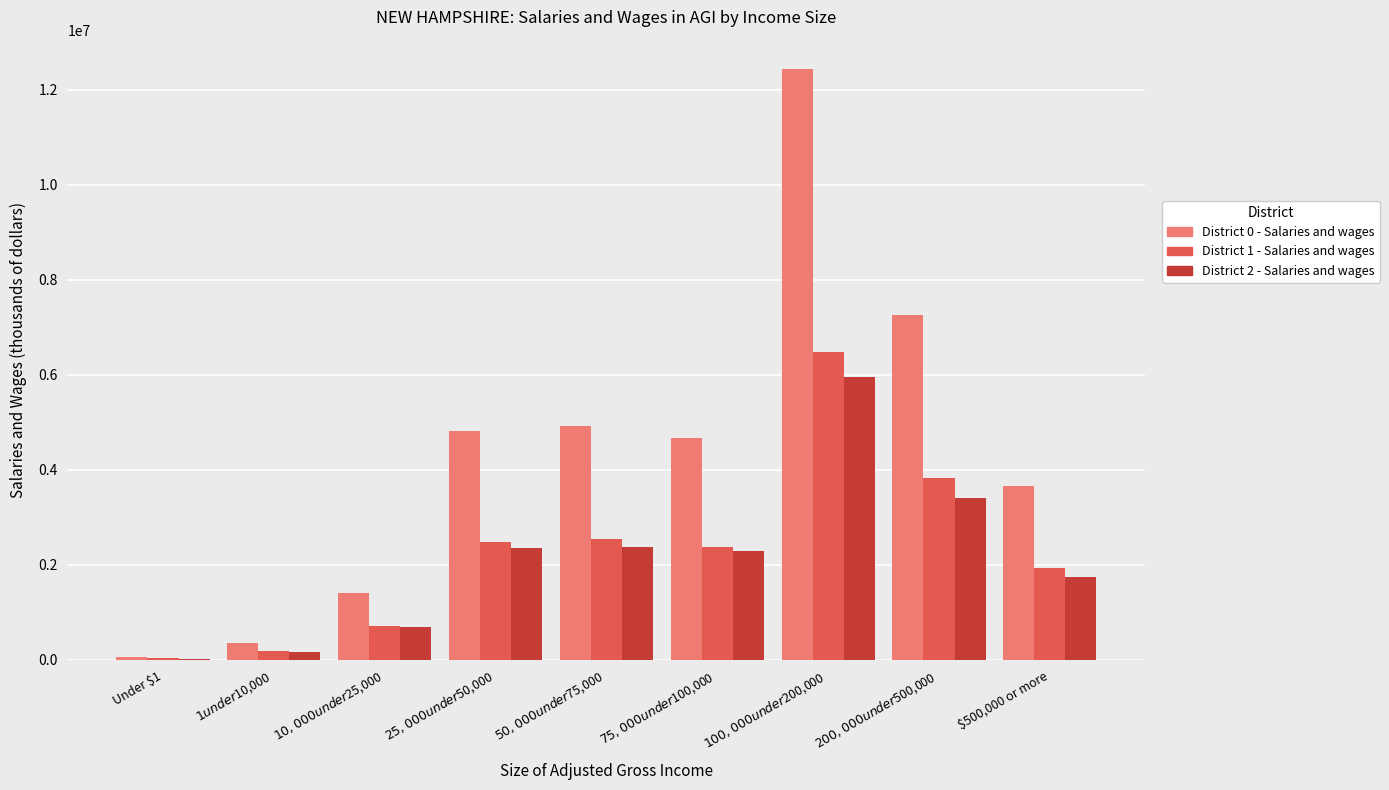

Which series has the largest total across all categories?

District 0 - Salaries and wages